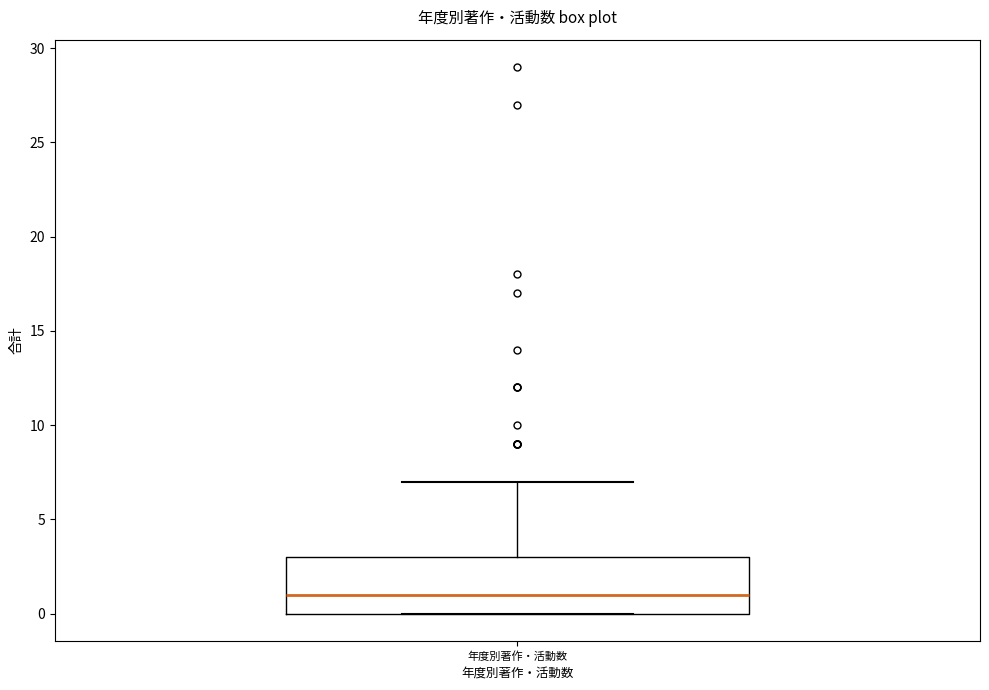

Read this box plot against the y-axis: the position of the median line, the range covered by the box, and the ends of both whiskers. The values are not printed on the chart, so give them approximately, as read against the axis.

median 1, box 0 to 3, whiskers 0 to 7